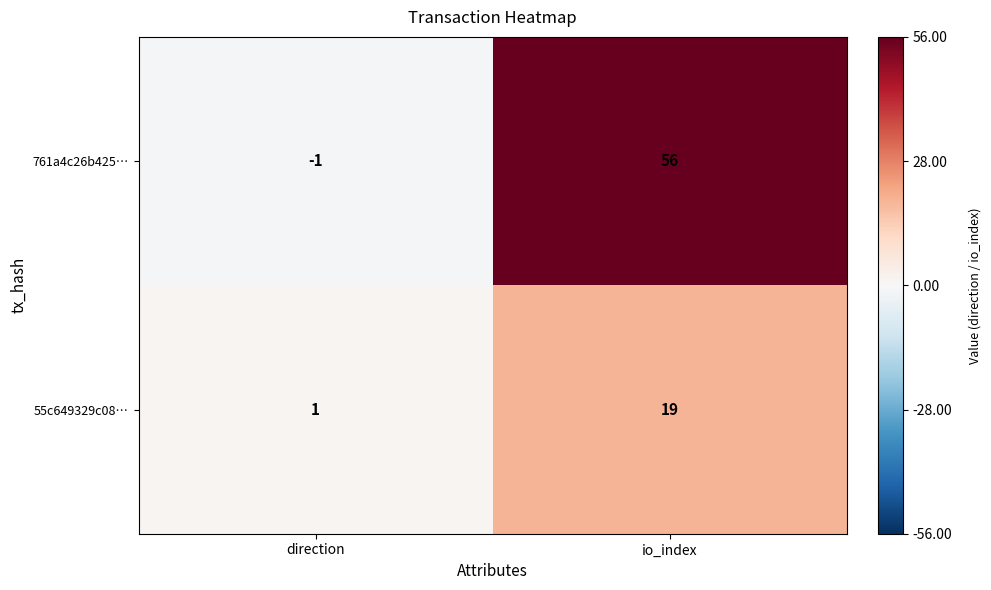

Which category has the highest value across all series?

io_index